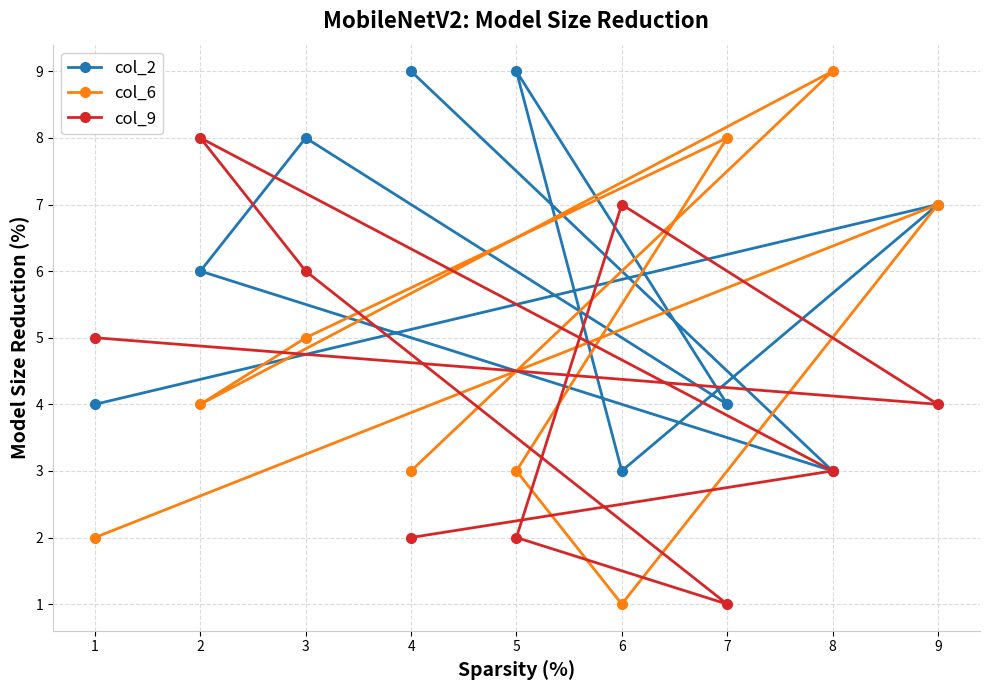

Reading left to right, transcribe all the data shown in this chart.

col_2: 1=4	2=6	3=8	4=9	5=9	6=3	7=4	8=3	9=7
col_6: 1=2	2=4	3=5	4=3	5=3	6=1	7=8	8=9	9=7
col_9: 1=5	2=8	3=6	4=2	5=2	6=7	7=1	8=3	9=4